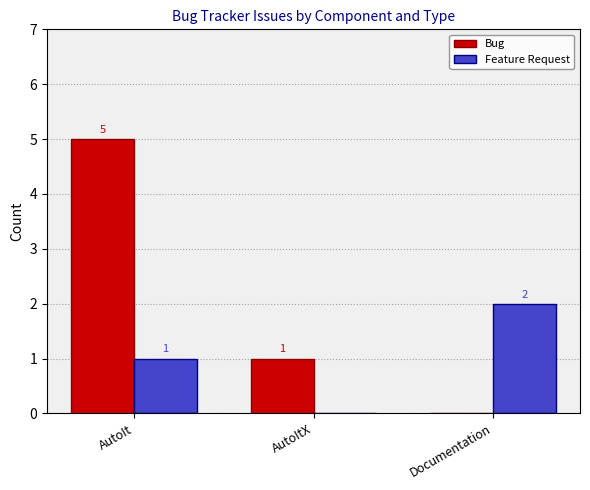

Is the value of Bug at AutoIt greater than the value of Feature Request at AutoIt?

Yes